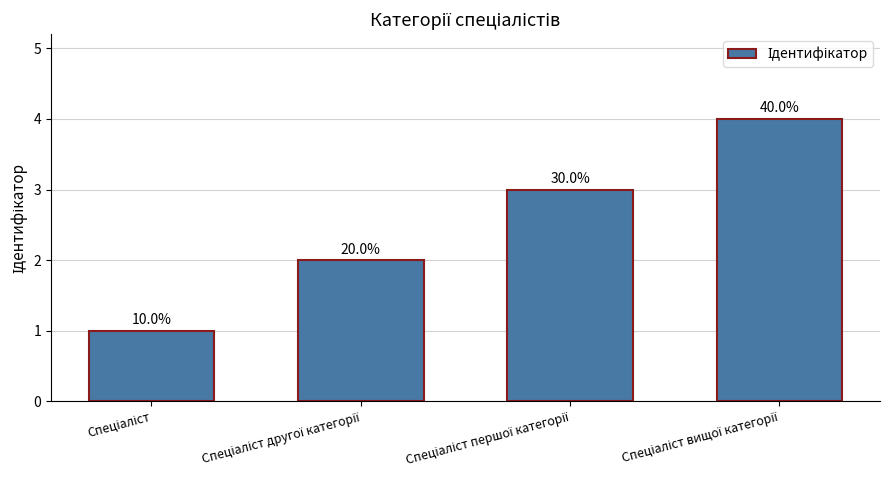

Which category has the highest value across all series?

Спеціаліст вищої категорії